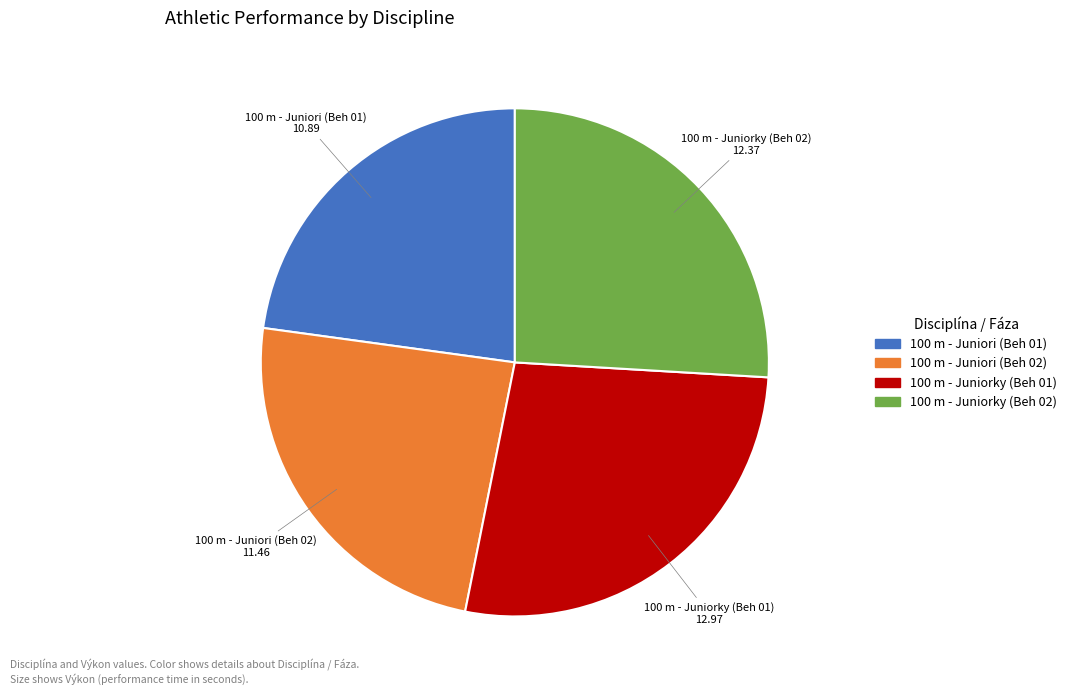

Is there any slice that represents more than half of the pie?

No